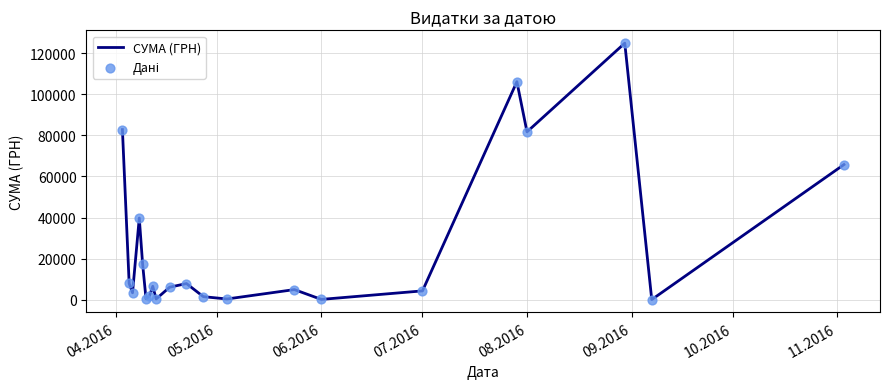

What is the maximum value shown in the chart?

124904.8